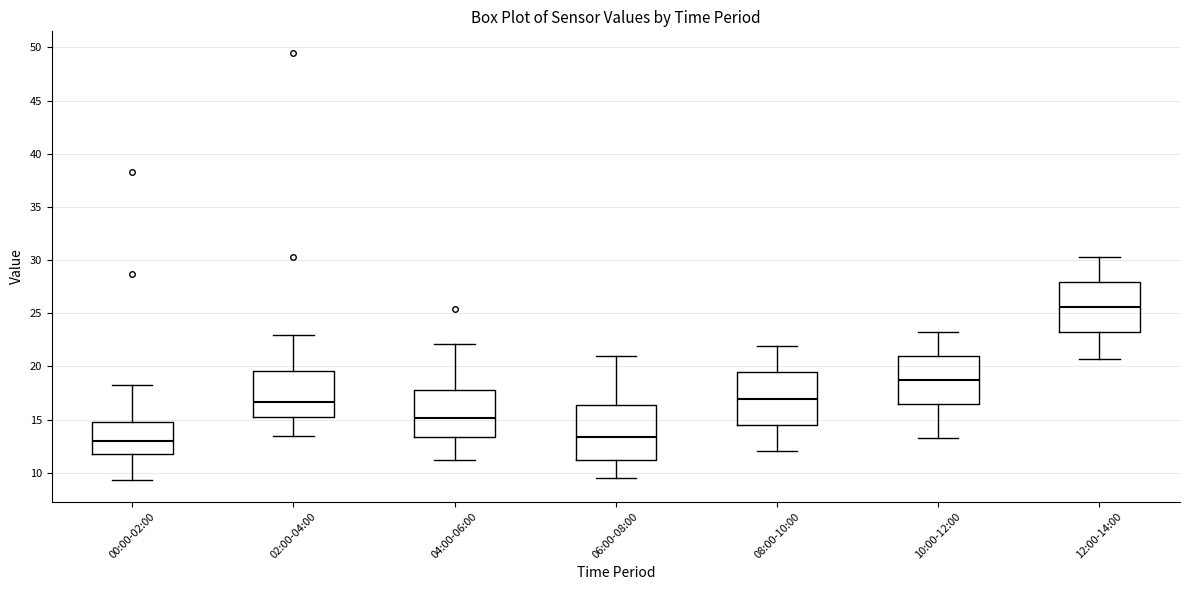

Where does the median line of the box for 04:00-06:00 sit on the y-axis? The values are not printed on the chart, so give them approximately, as read against the axis.

15.0